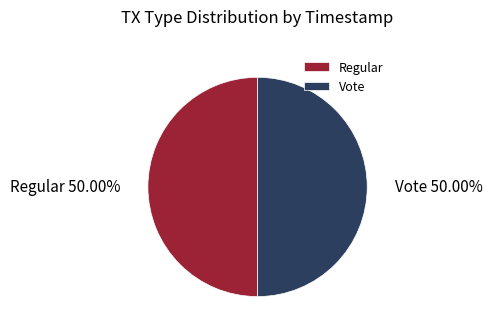

What is the ratio of the value at Regular to the value at Vote?

1.0